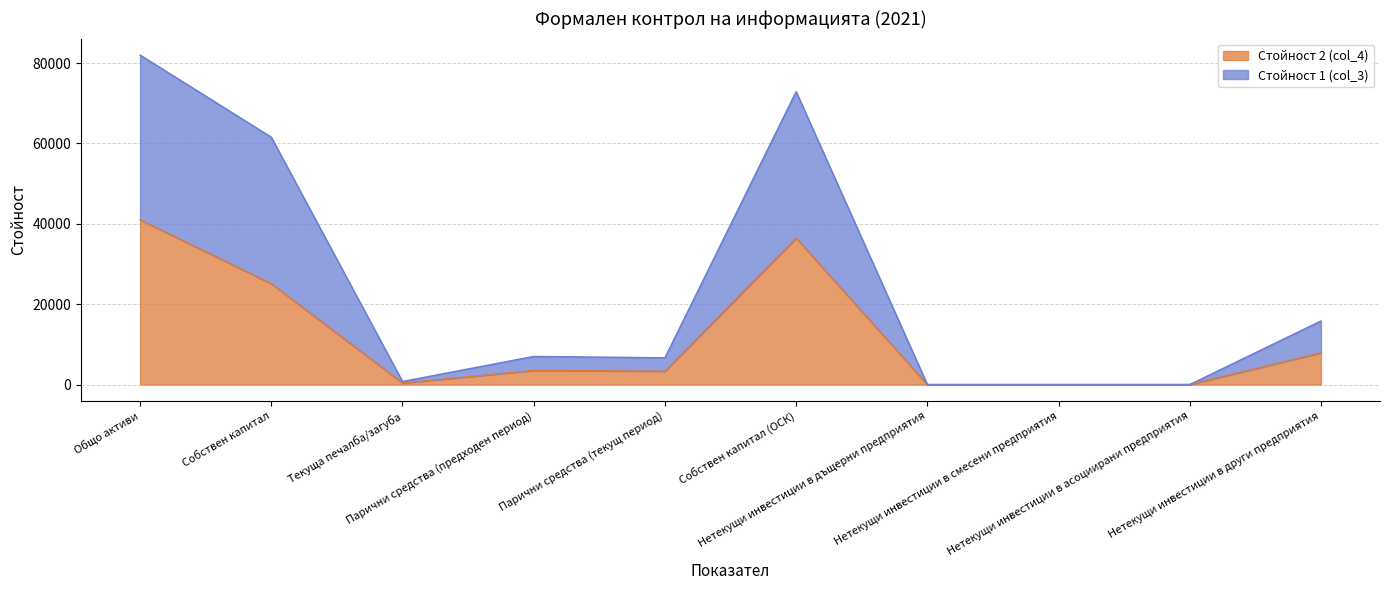

List the series in order of their peak value, highest first.

Стойност 1 (col_3), Стойност 2 (col_4)